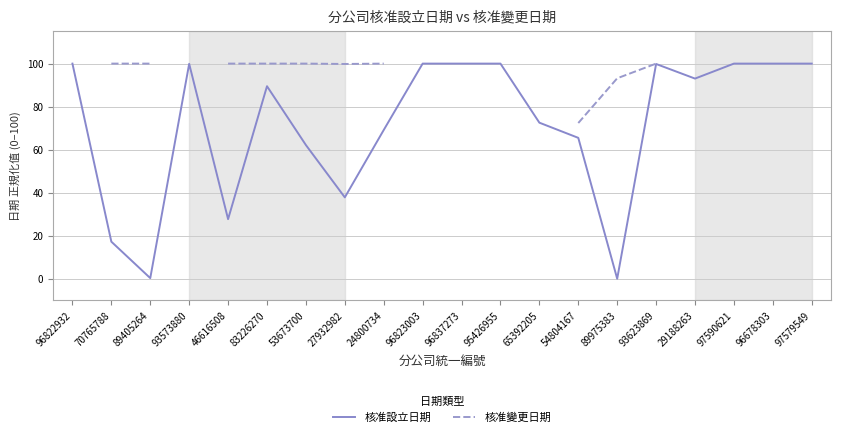

At how many categories does at least one series exceed 70?

20